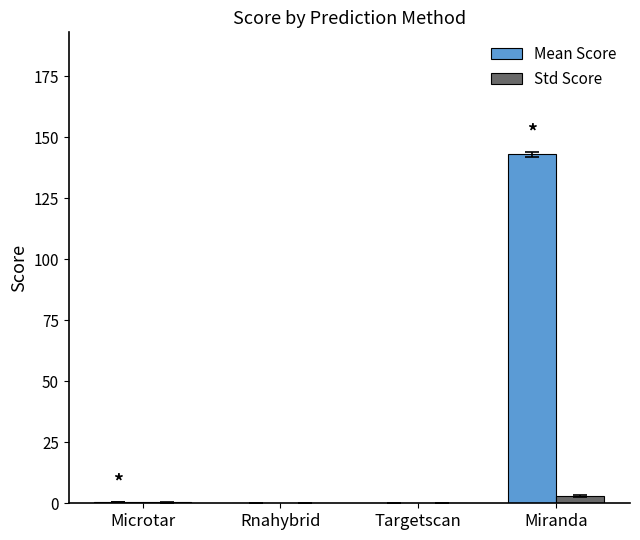

What is the greatest value displayed?

143.0